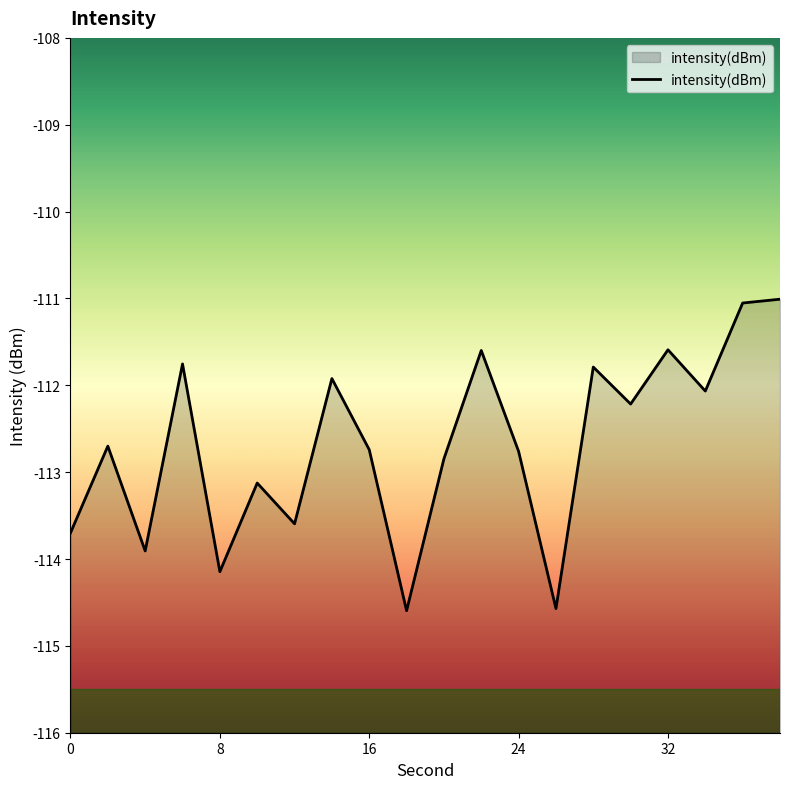

What is the value of the 7th point from the left?

-113.6